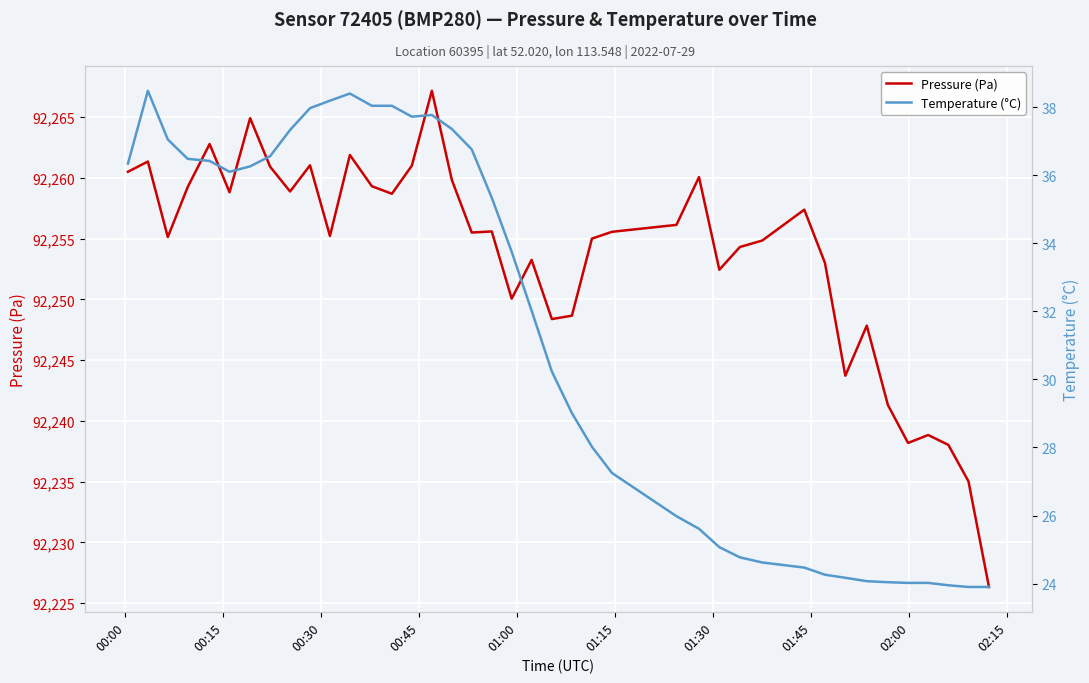

What is the highest value of the Pressure (Pa) series?

92267.2